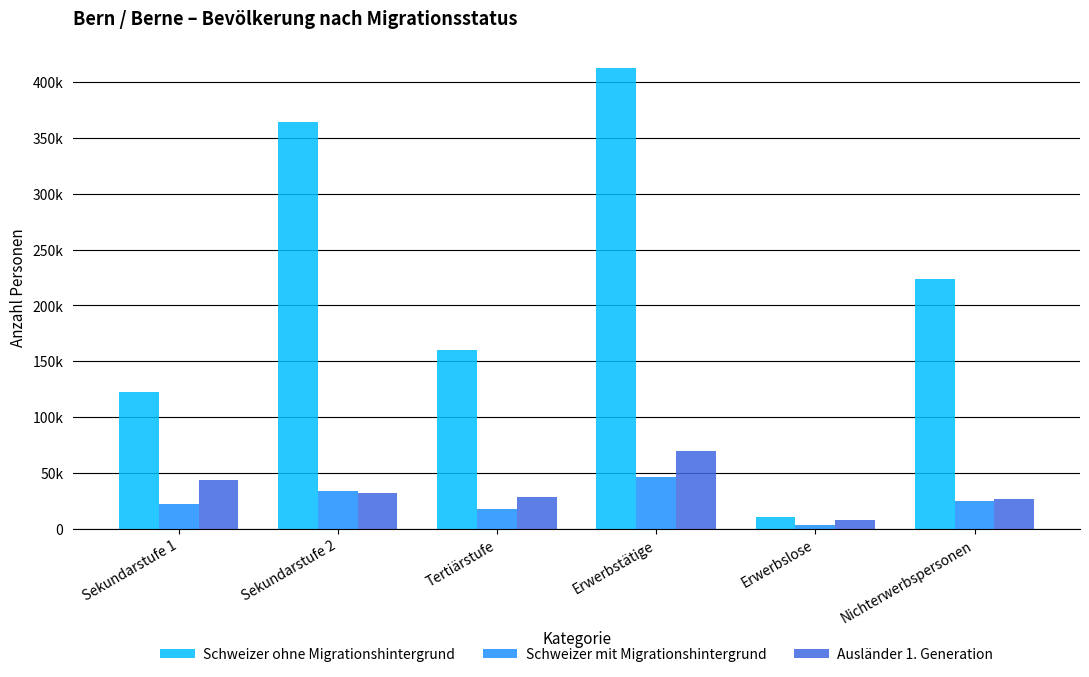

What are all the series names shown in the legend?

Schweizer ohne Migrationshintergrund, Schweizer mit Migrationshintergrund, Ausländer 1. Generation